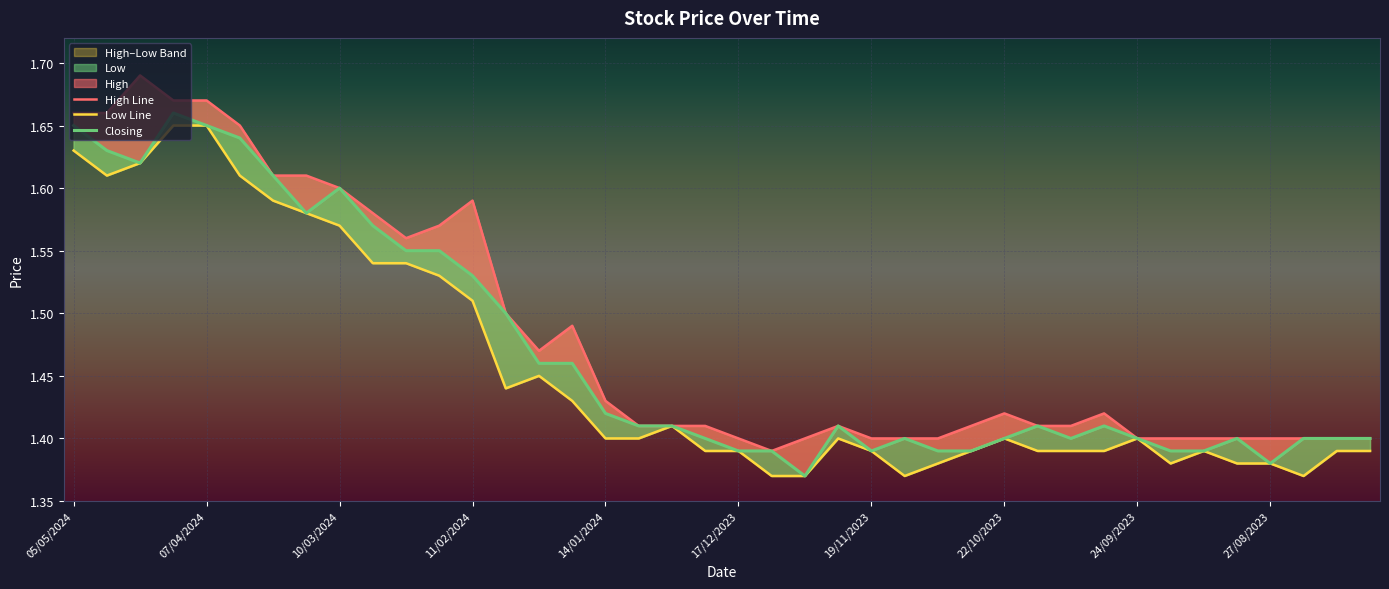

Between 24/09/2023 and 19/11/2023, which is larger?

19/11/2023